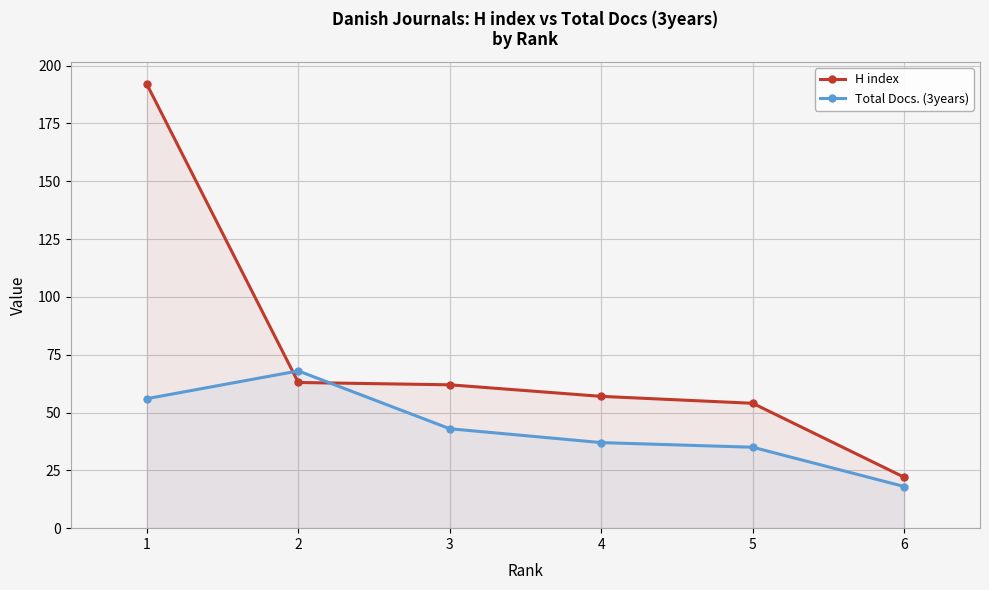

Rank the categories by Total Docs. (3years) value from lowest to highest.

6, 5, 4, 3, 1, 2